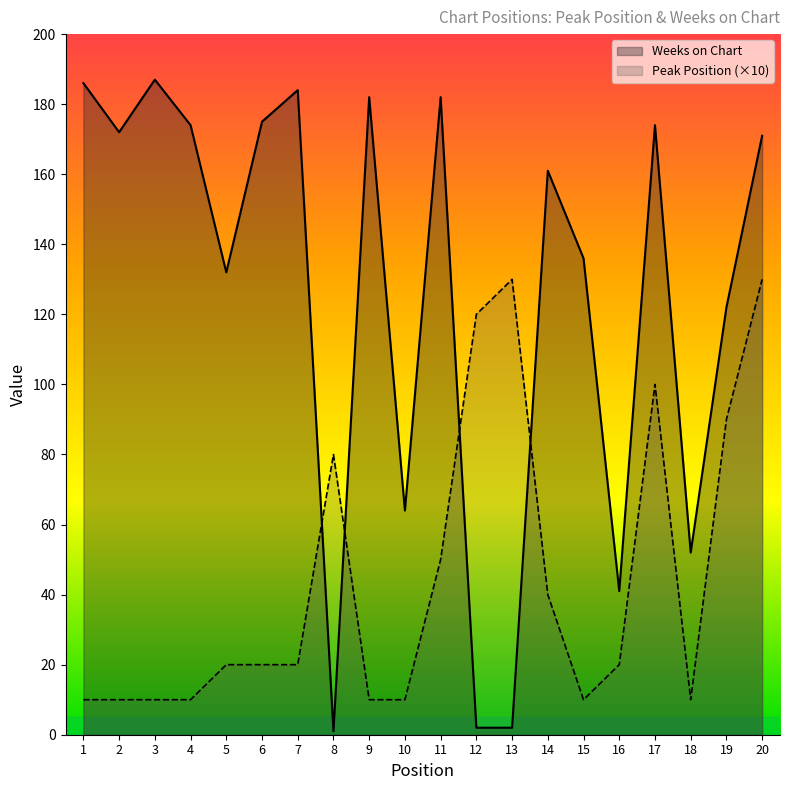

How many times do Weeks on Chart and Peak Position (×10) cross each other?

4